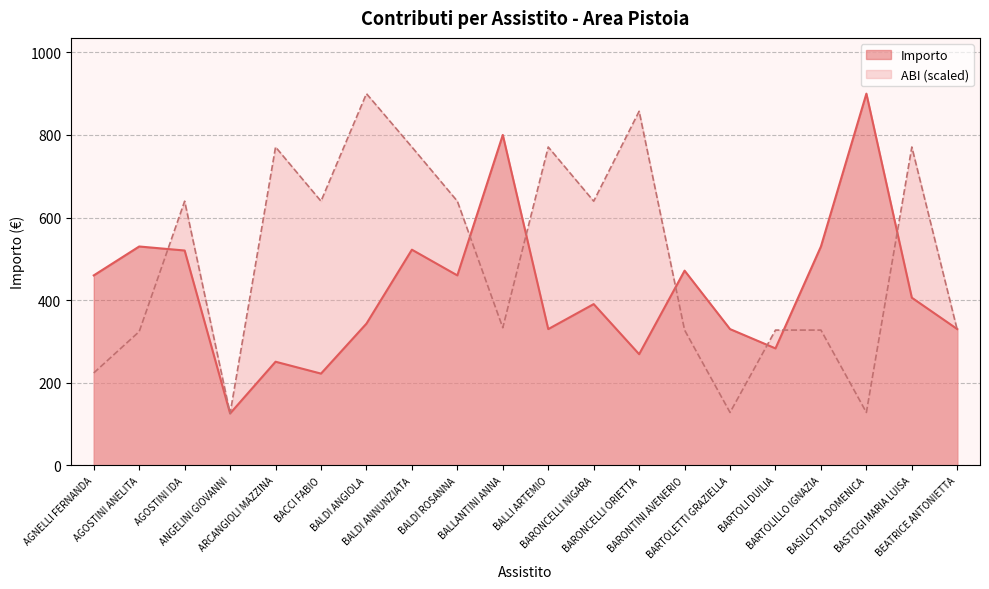

Which series has the largest total across all categories?

ABI (scaled)